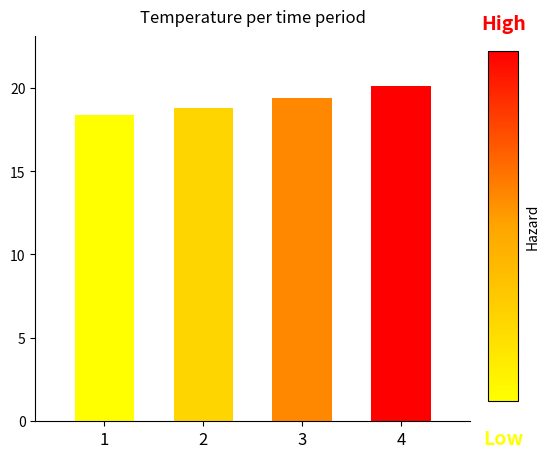

Are the bars grouped side by side (vs. stacked)?

No